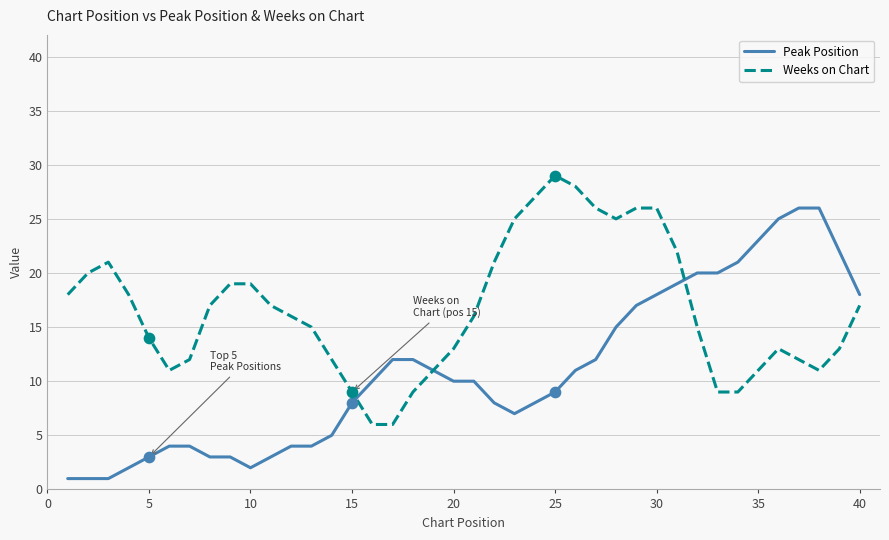

What is the maximum value shown in the chart?

29